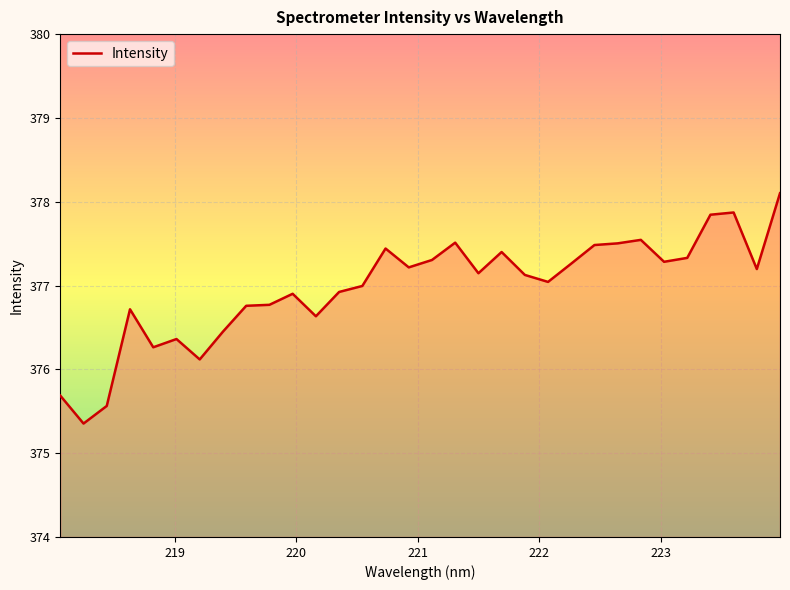

What is the maximum value shown in the chart?

378.1